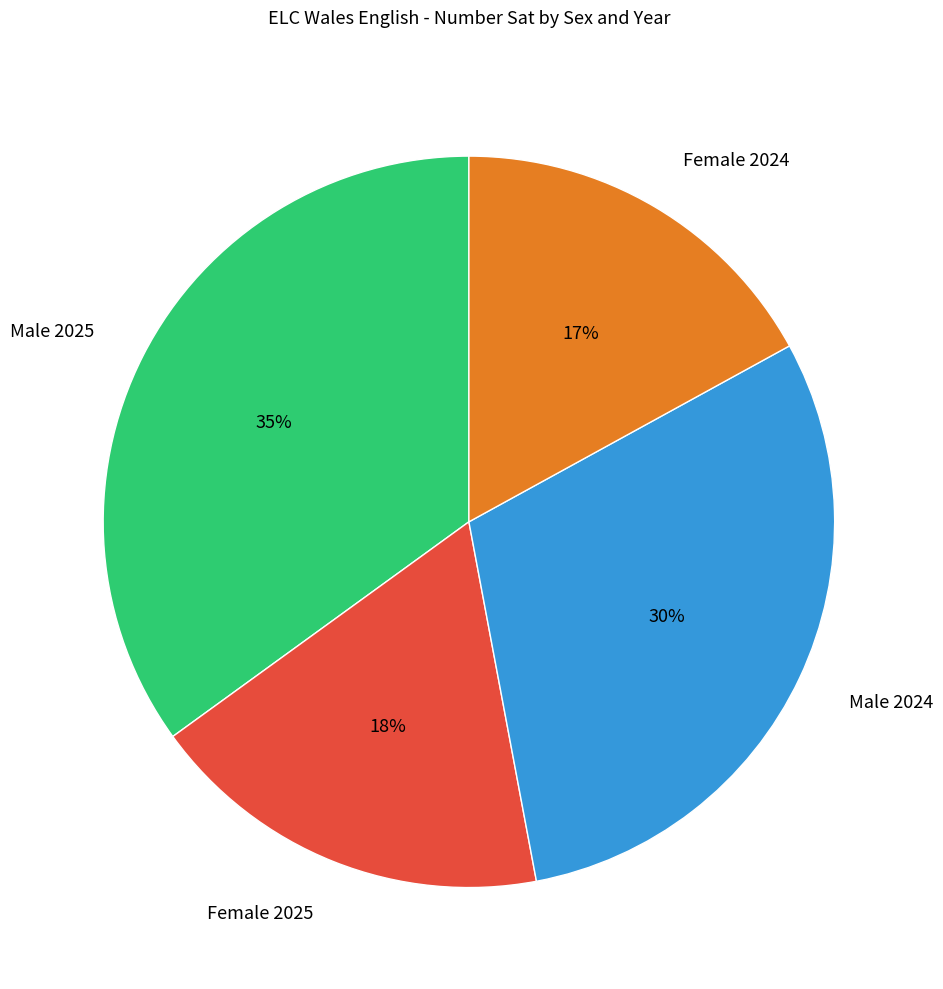

To the nearest percent, what is the combined percentage of Male 2024 and Female 2025?

48%